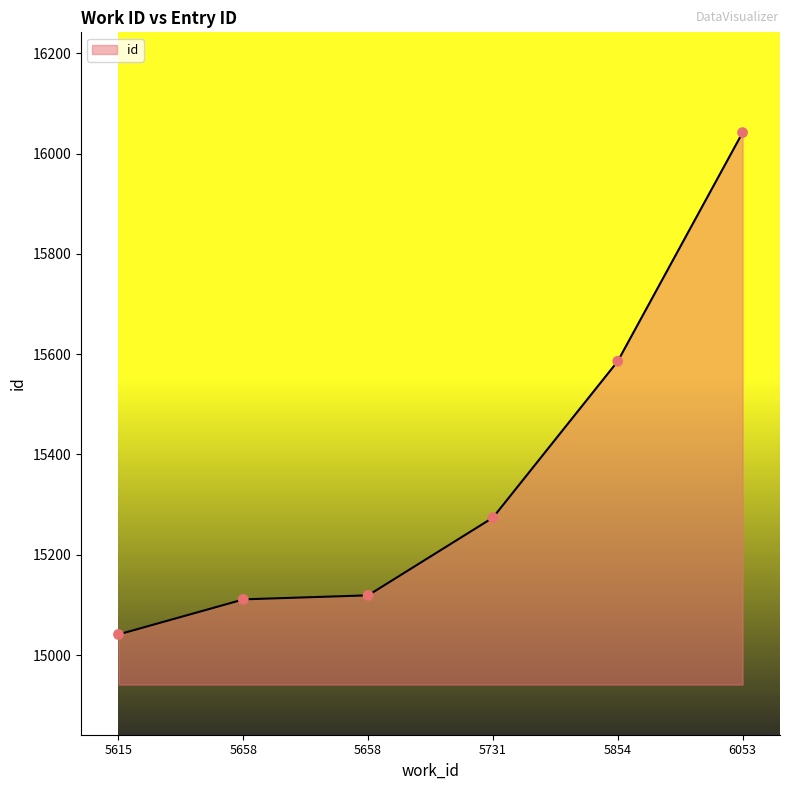

What is the ratio of the value at 5731 to the value at 5854?

1.0